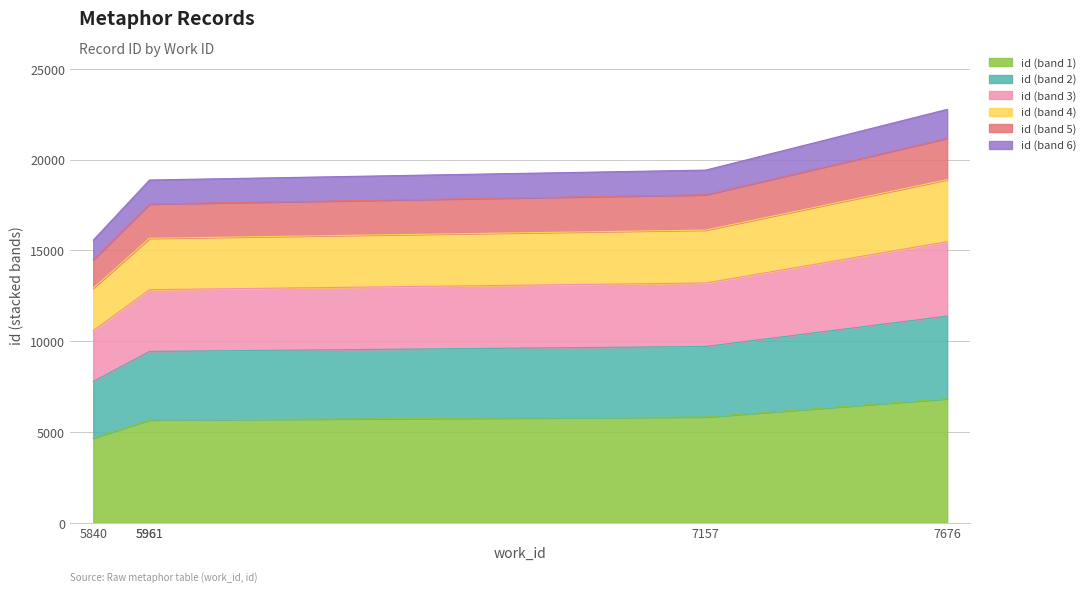

What is the sum of the values at 7157 and 5961?

11492.1